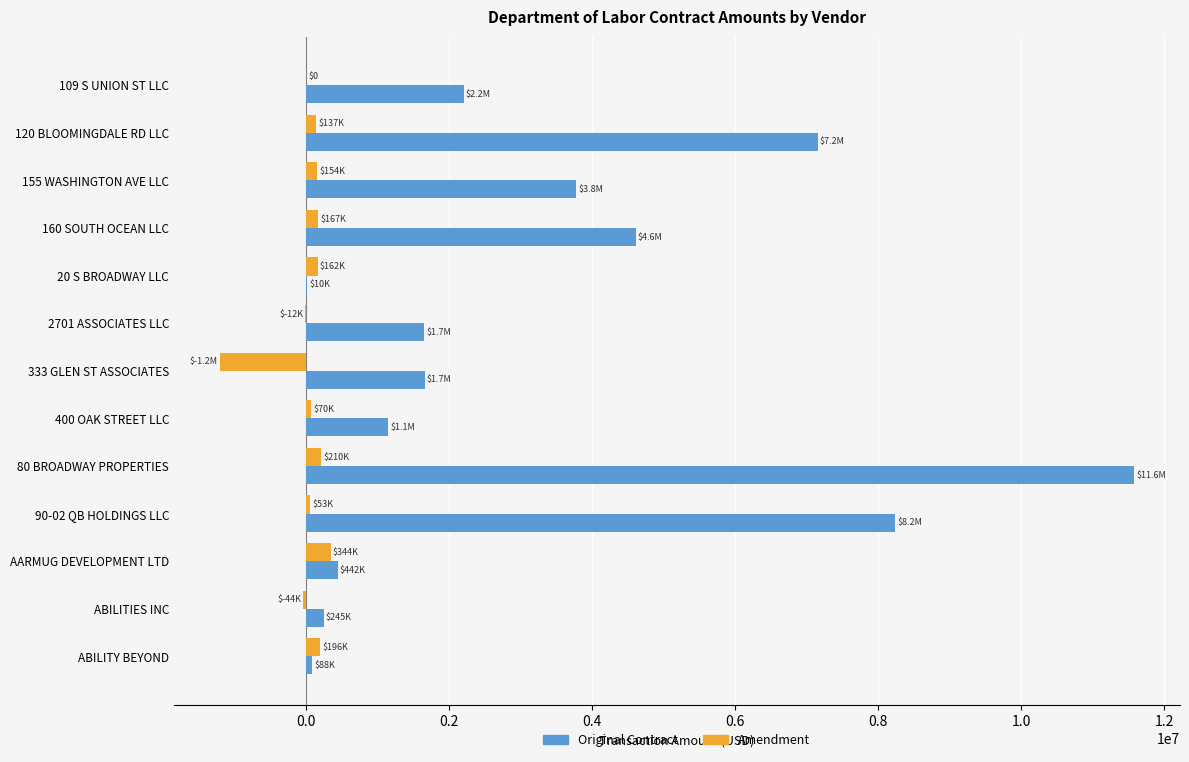

What is the maximum value for Amendment?

343867.0